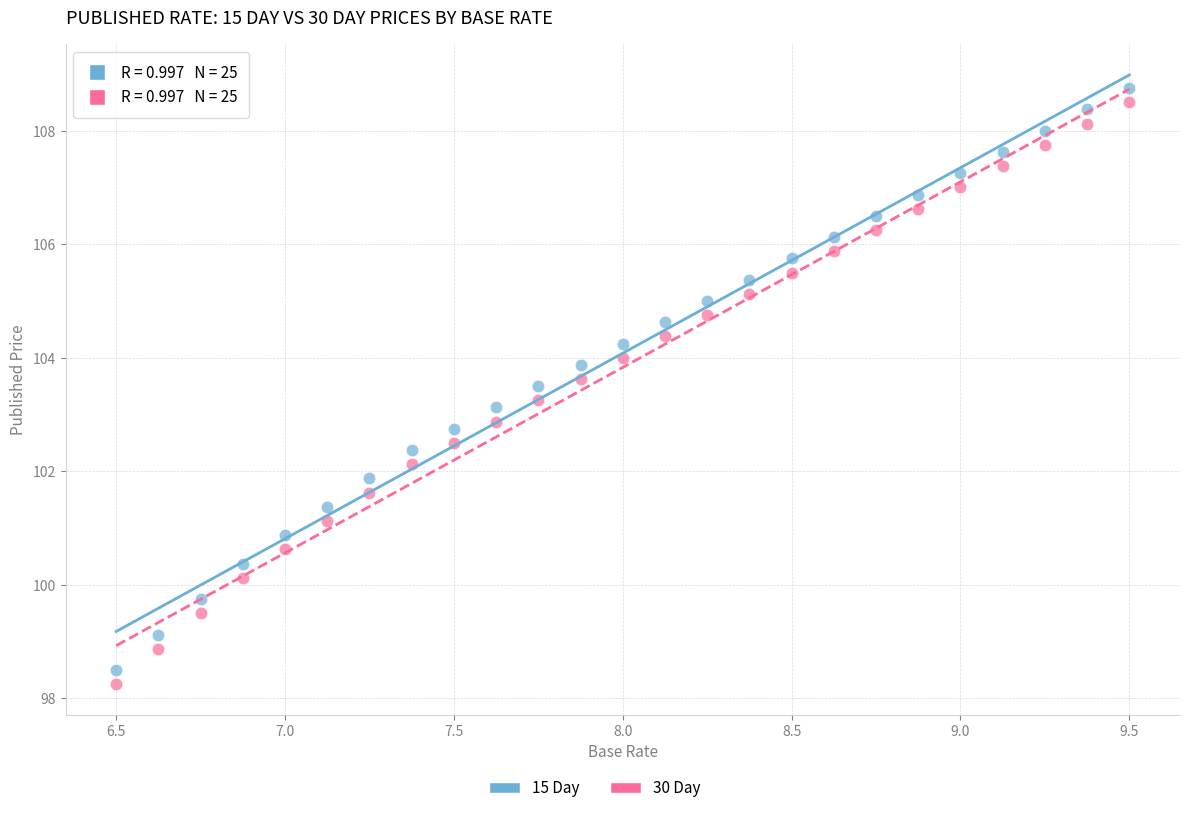

Which series contains the lowest Y value?

30 Day